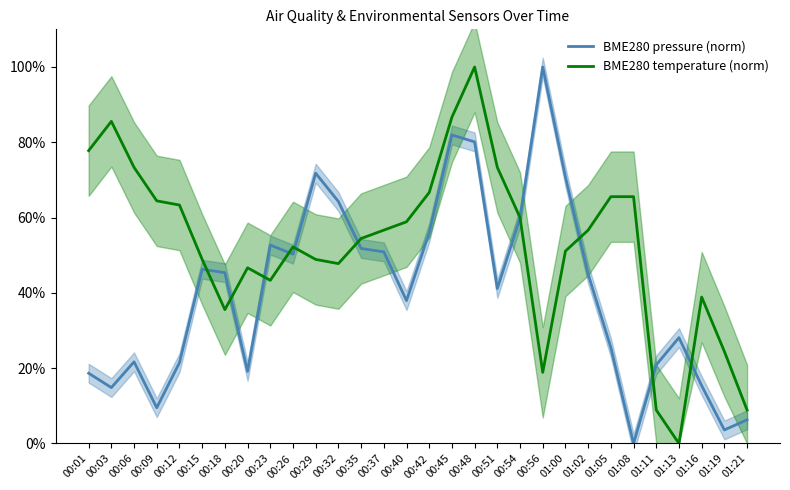

Where is the first local minimum for BME280 pressure (norm)?

00:03